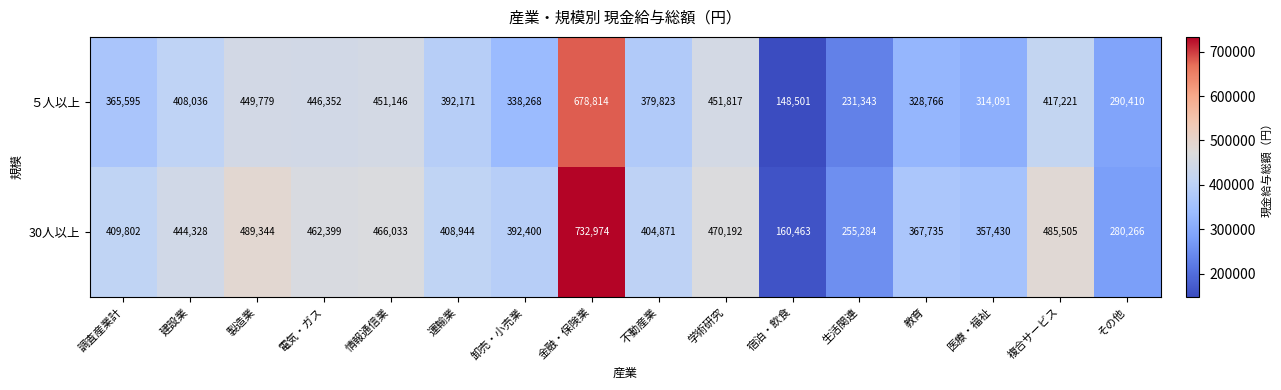

List the series in order of their overall mean, lowest first.

５人以上, 30人以上